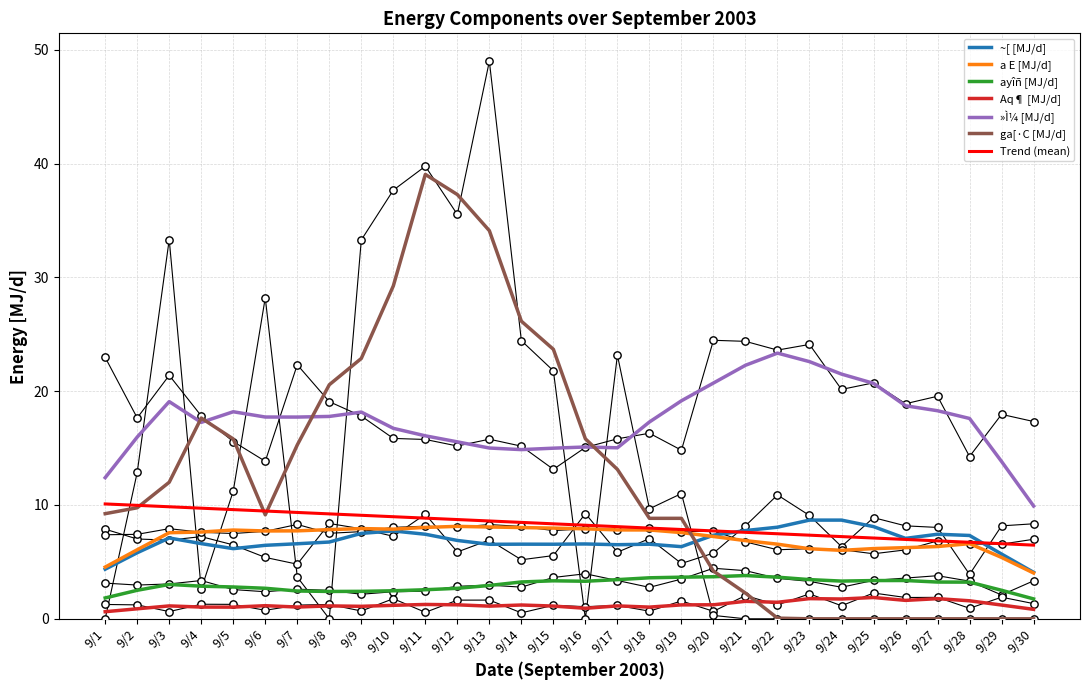

At how many categories does at least one series exceed 5?

30